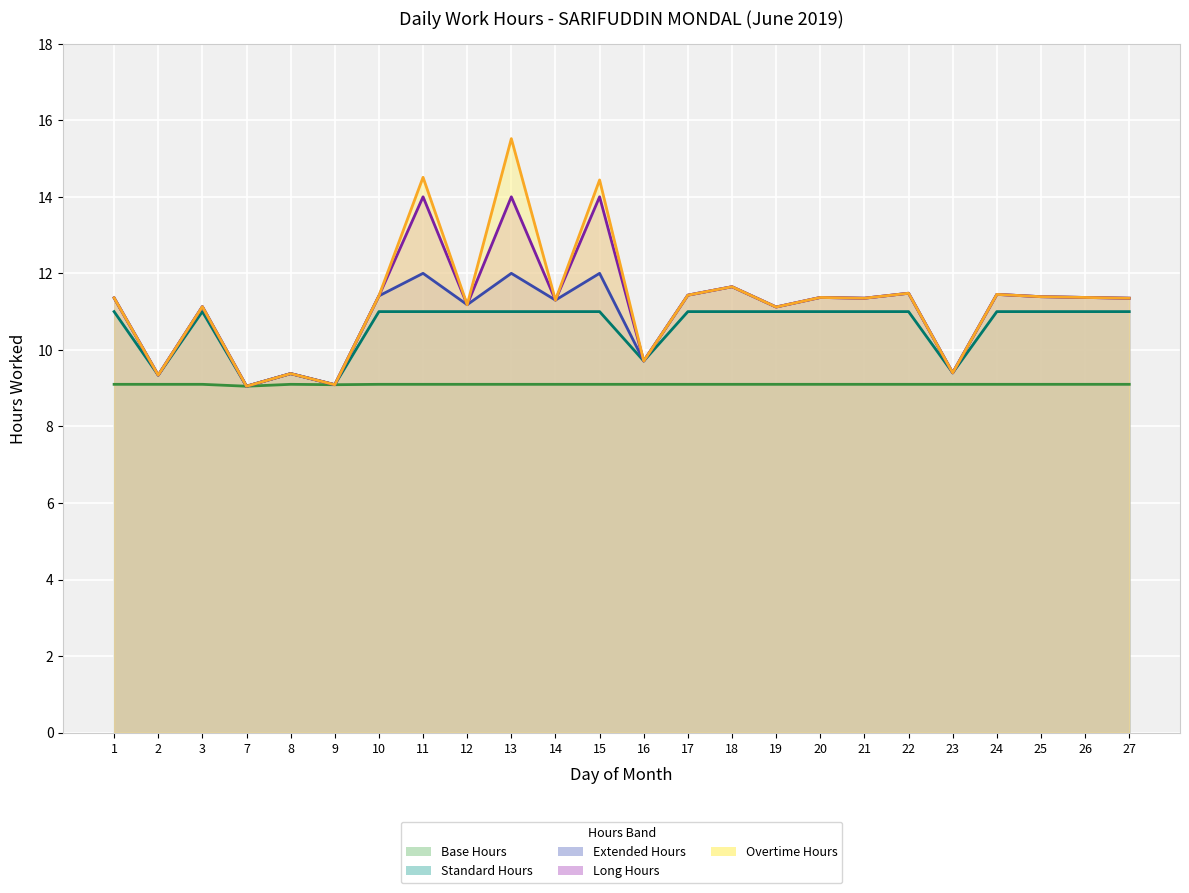

Which has a higher value, 10 or 18?

10